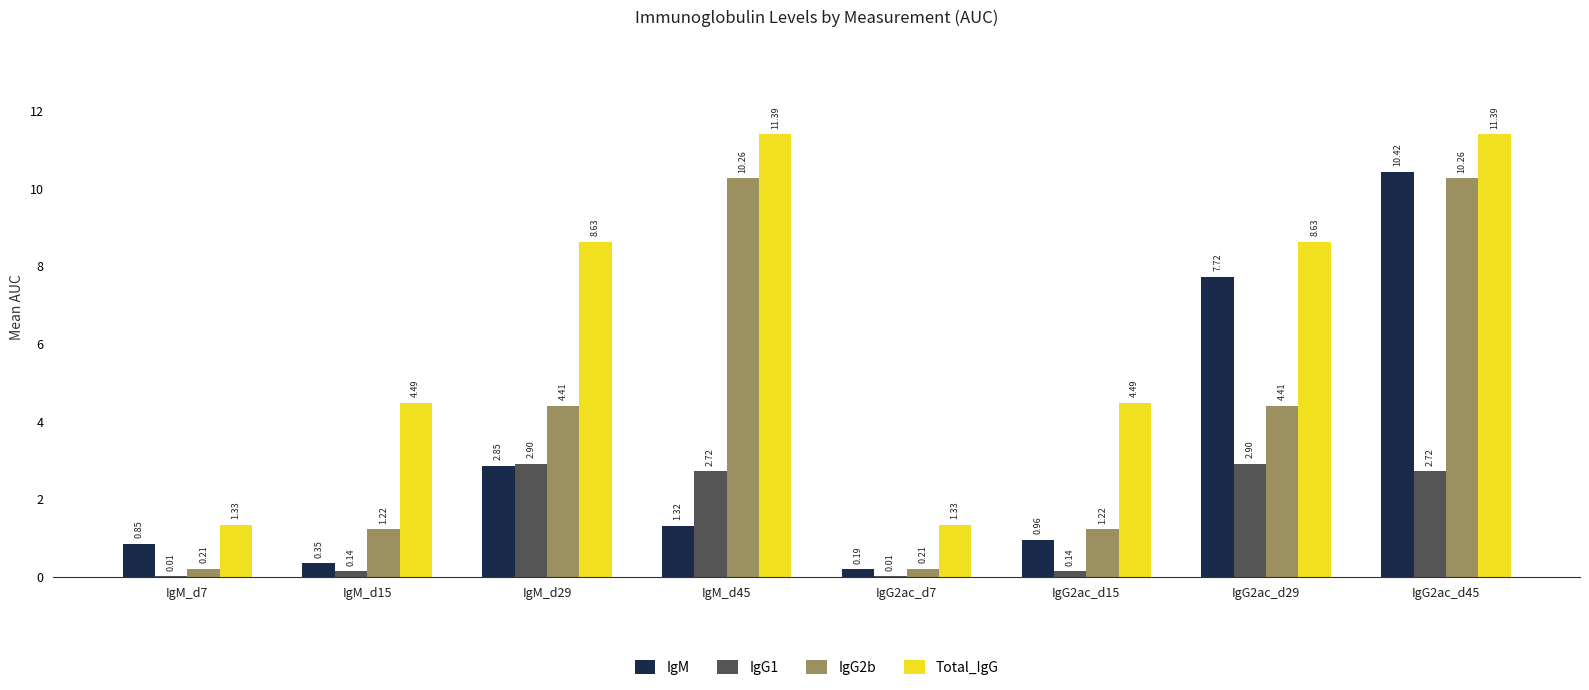

Which series changed the most between IgM_d29 and IgG2ac_d45?

IgM